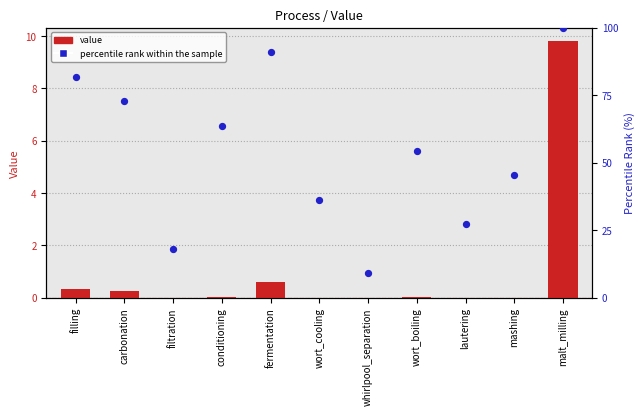

At which category is the sum across all series the highest?

malt_milling